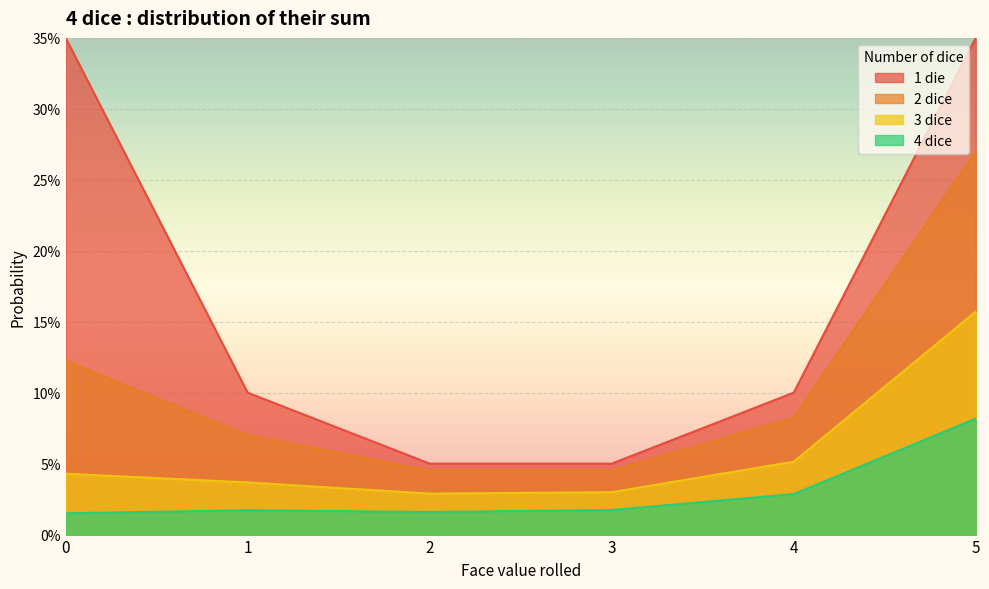

True or false: 1 die and 4 dice cross at least once.

False